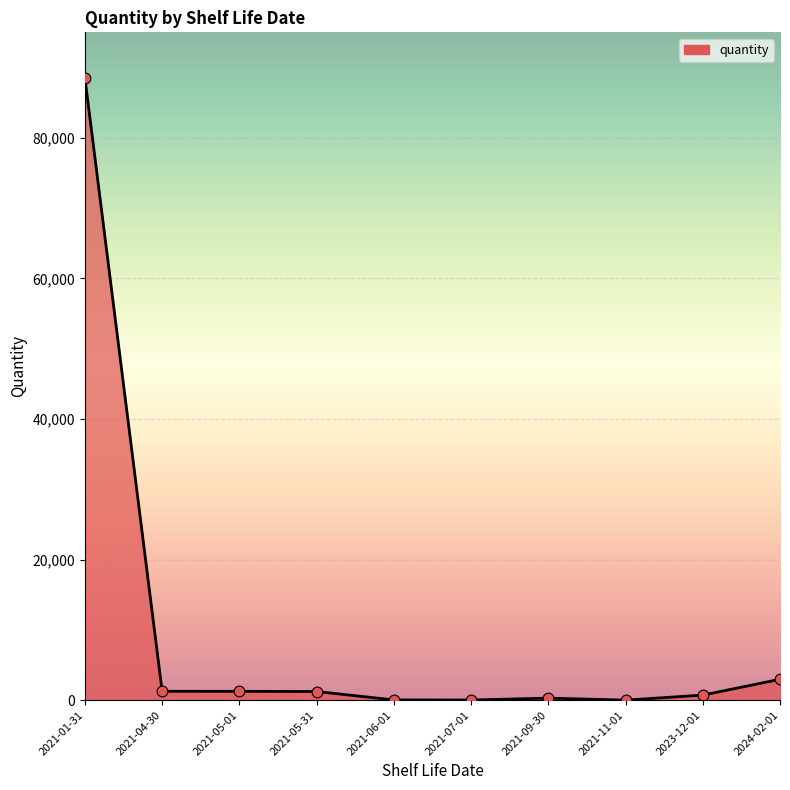

What is the ratio of the value at 2021-05-31 to the value at 2021-04-30?

1.0